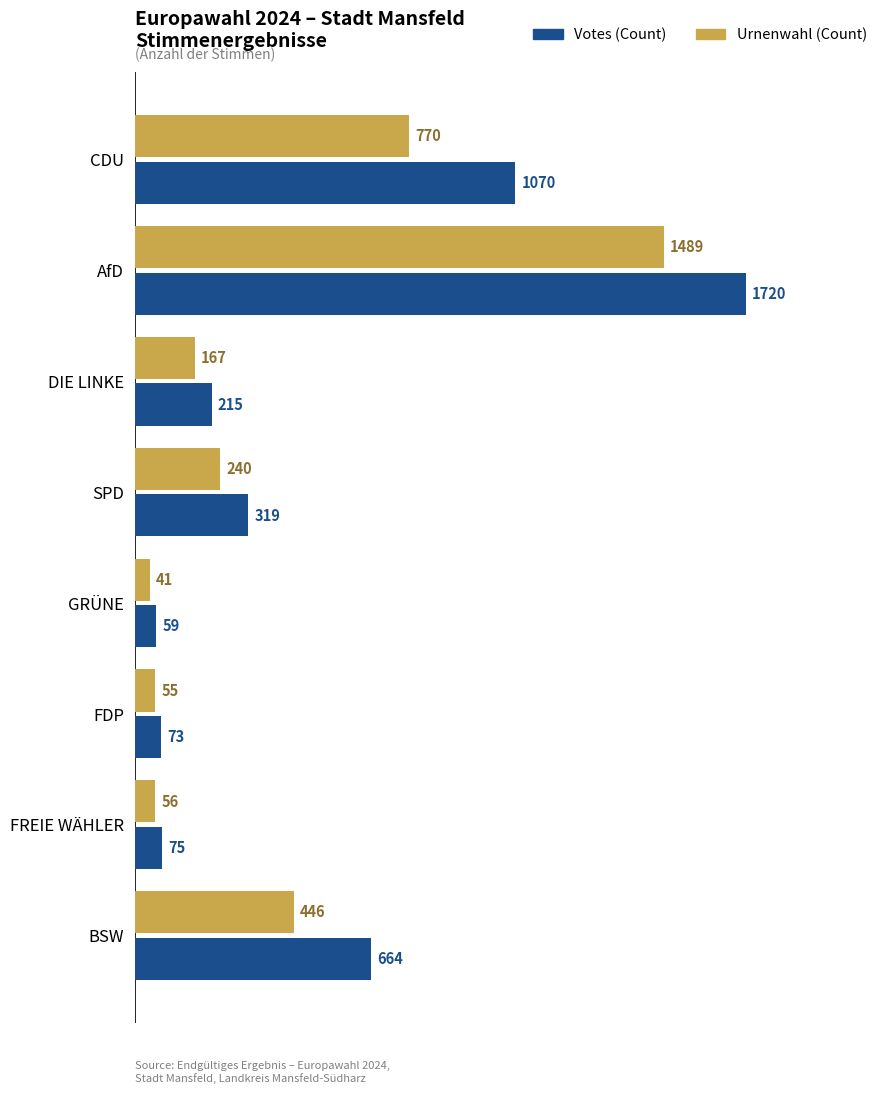

What is the minimum value shown in the chart?

41